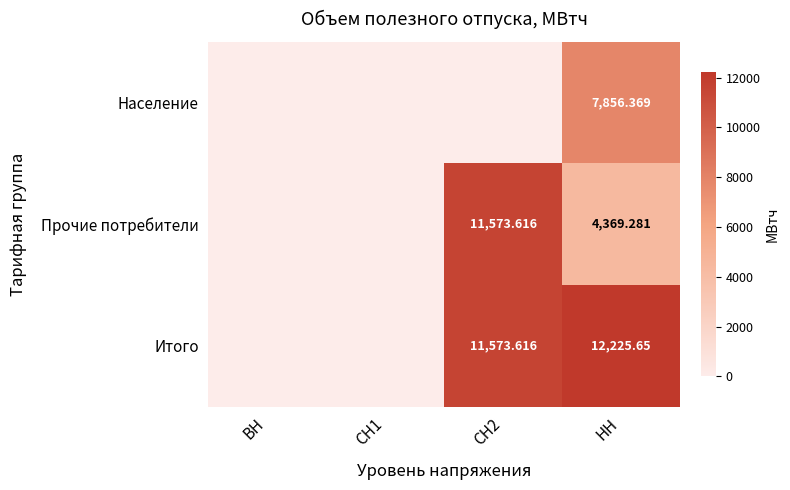

Rank the series at НН from highest to lowest value.

Итого, Население, Прочие потребители